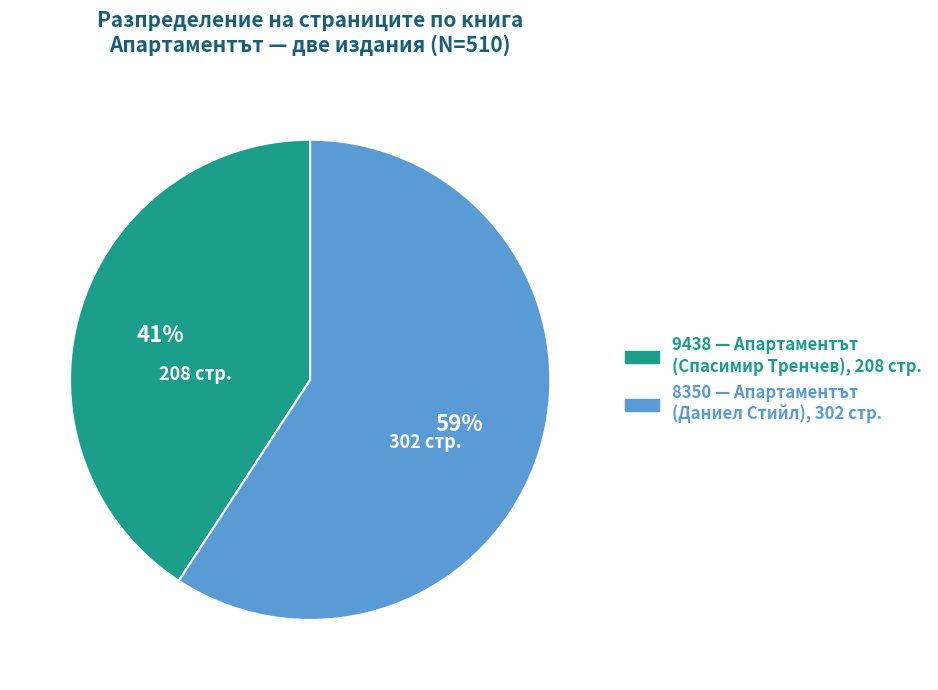

Between 8350 and 9438, which is larger?

8350